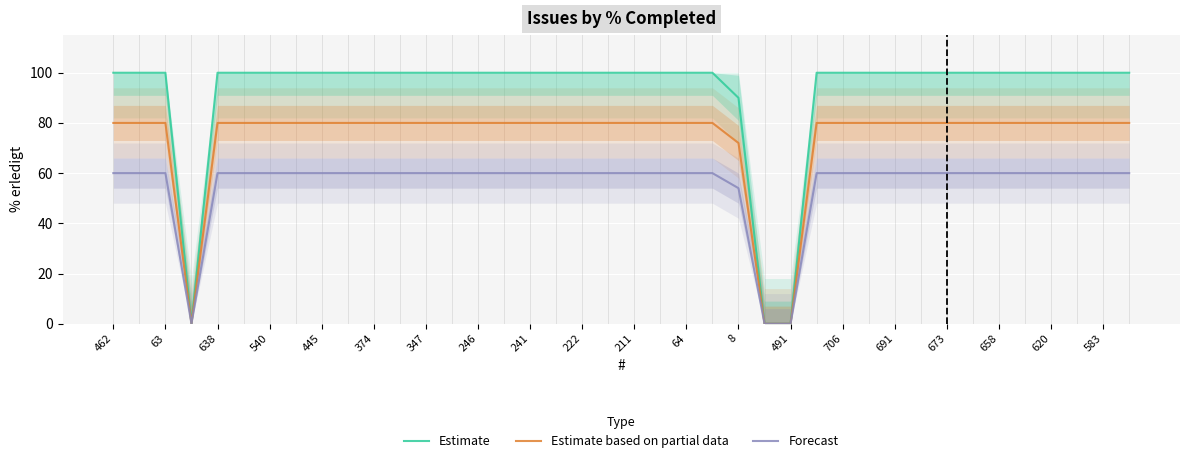

At which category is the sum across all series the highest?

462